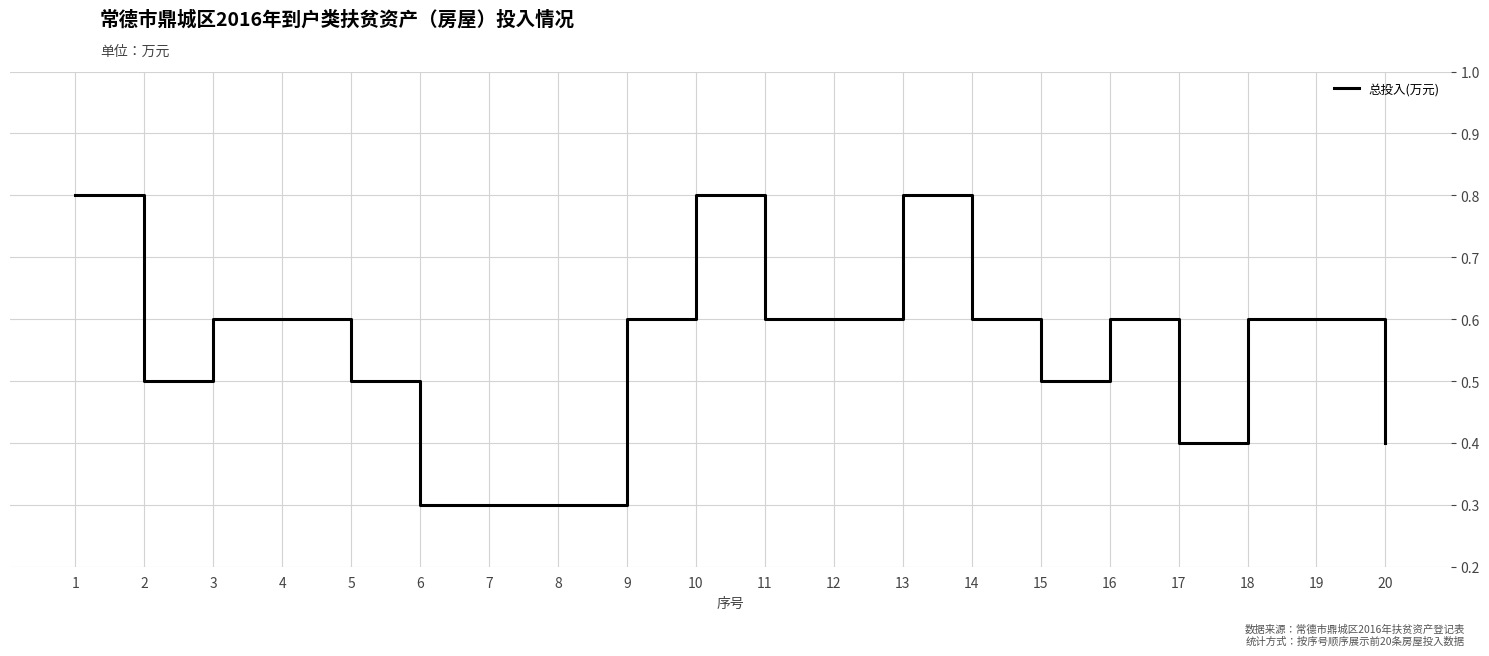

What is the greatest value displayed?

0.8